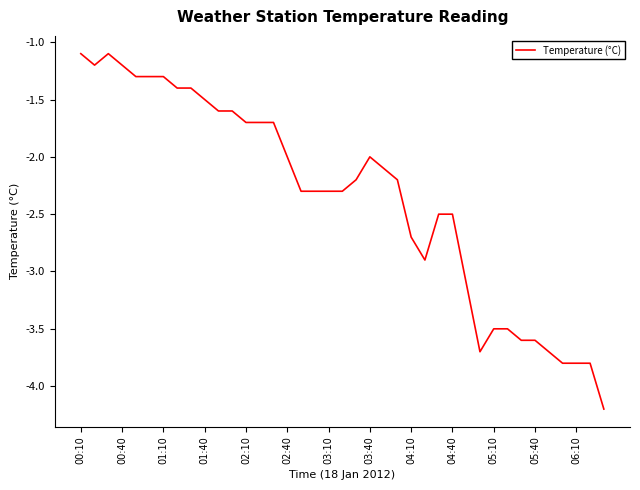

What is the difference between the maximum and minimum values?

3.1